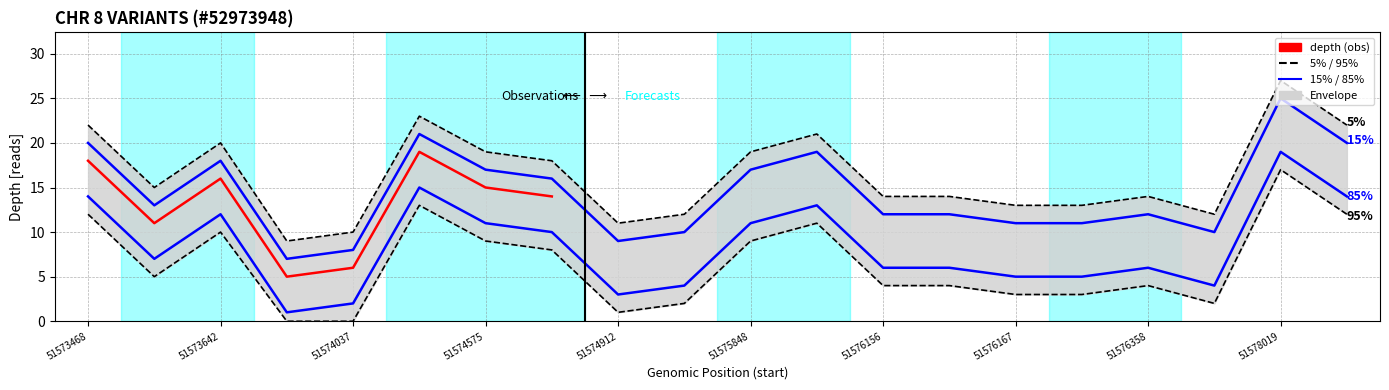

Which has a higher value, 51574576 or 51574319?

51574319